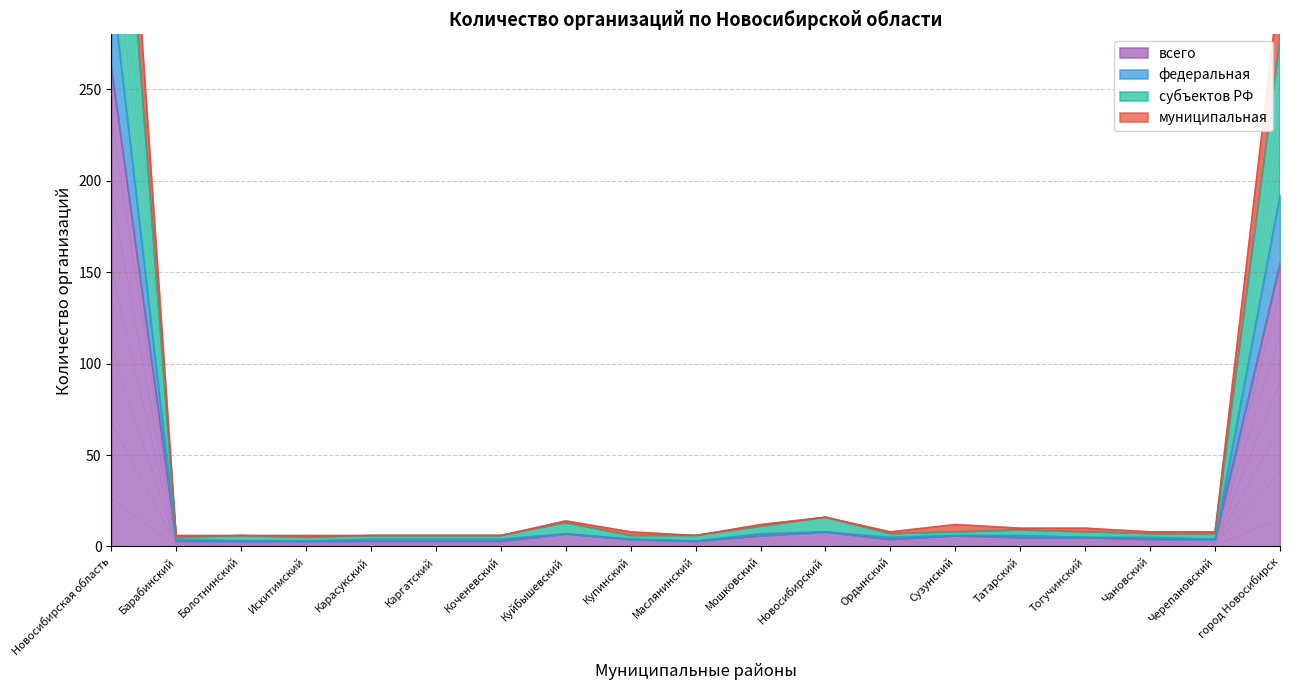

What is the maximum value for всего?

262